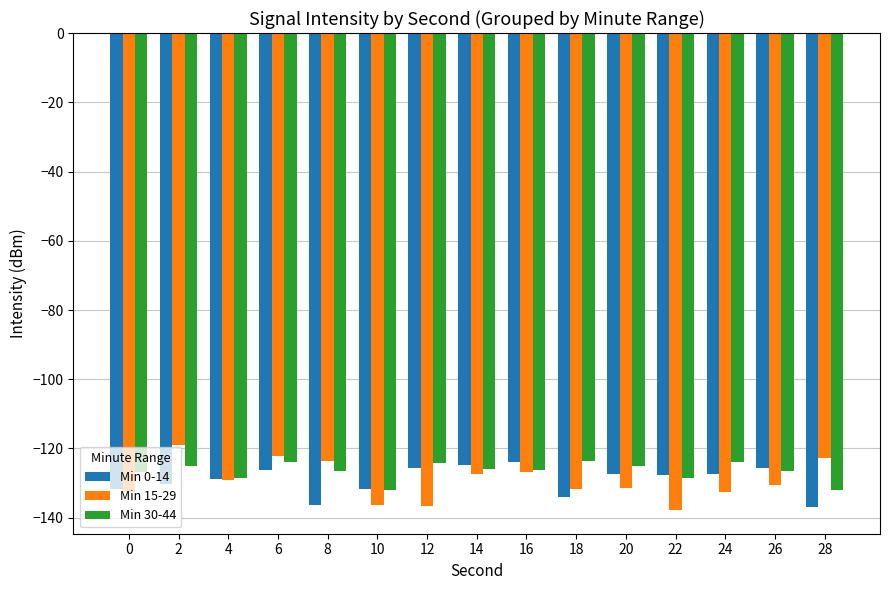

What is the difference between the highest and lowest values at 6?

4.0